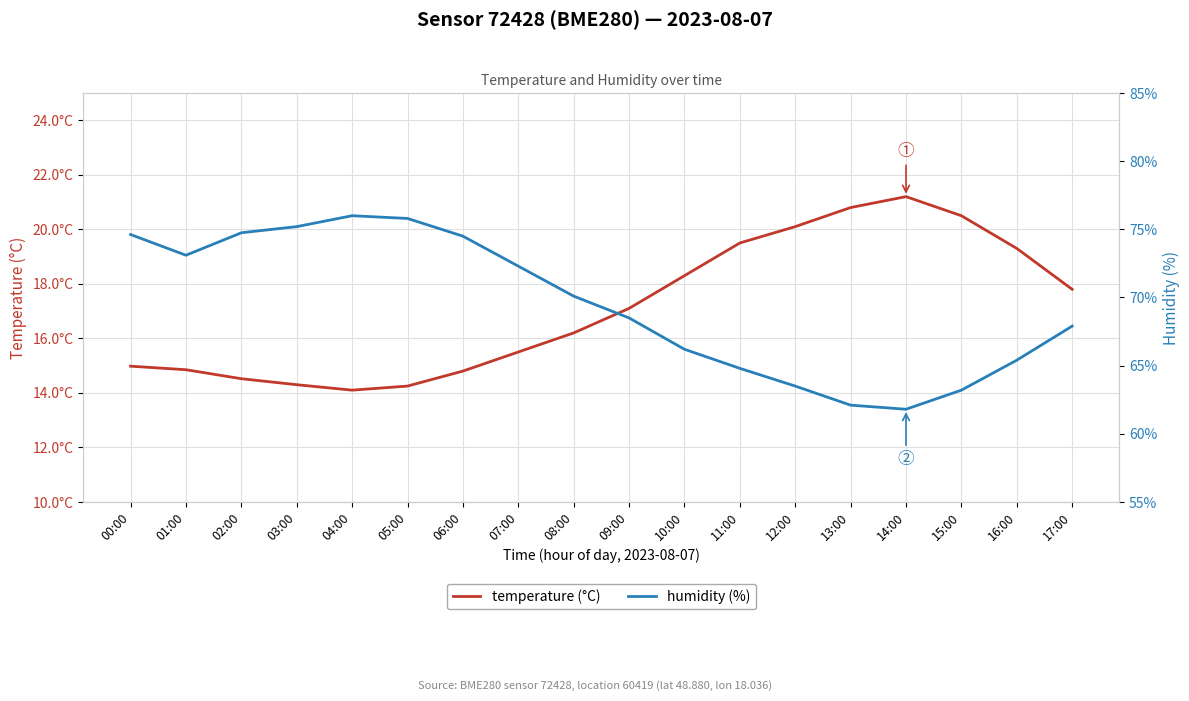

What is the sum of the temperature (°C) values at 09:00 and 15:00?

37.6